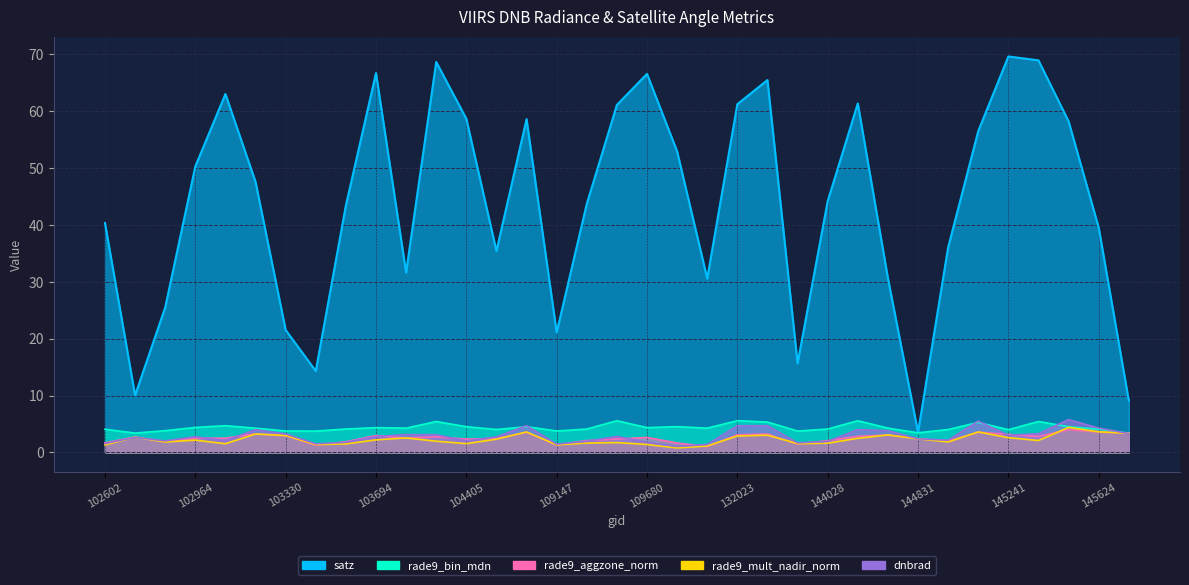

At which category is the sum across all series the highest?

145421